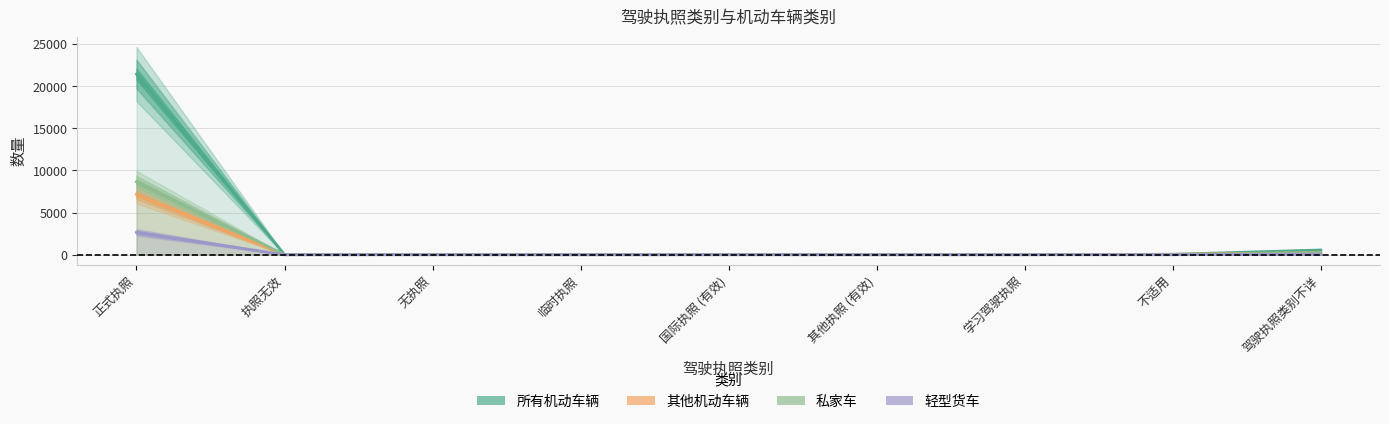

At which label does 轻型货车 reach its minimum?

执照无效